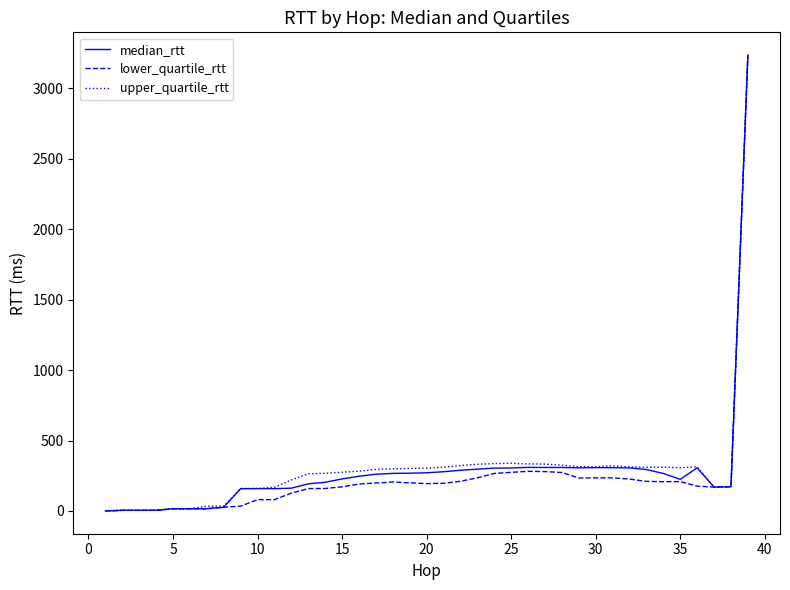

What is the average value of the upper_quartile_rtt series?

303.2